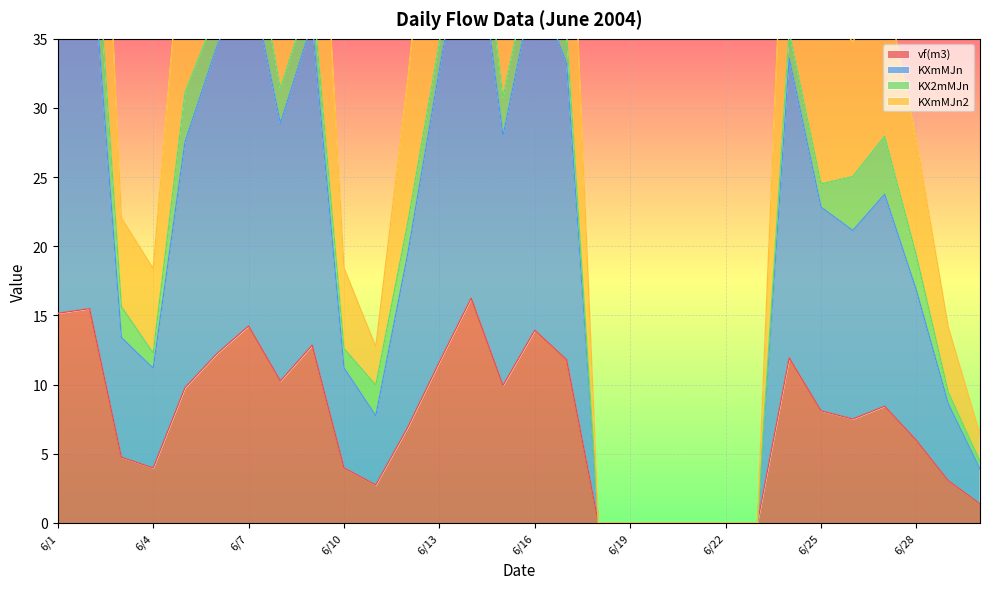

What is the sum of the KXmMJn values at 6/1 and 6/15?

70.7